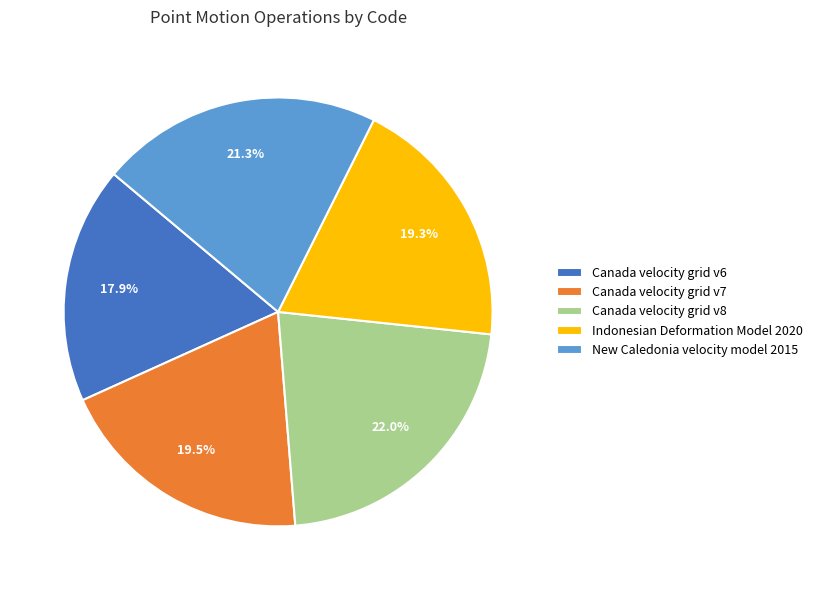

How much of the chart is everything except New Caledonia velocity model 2015?

78.7%